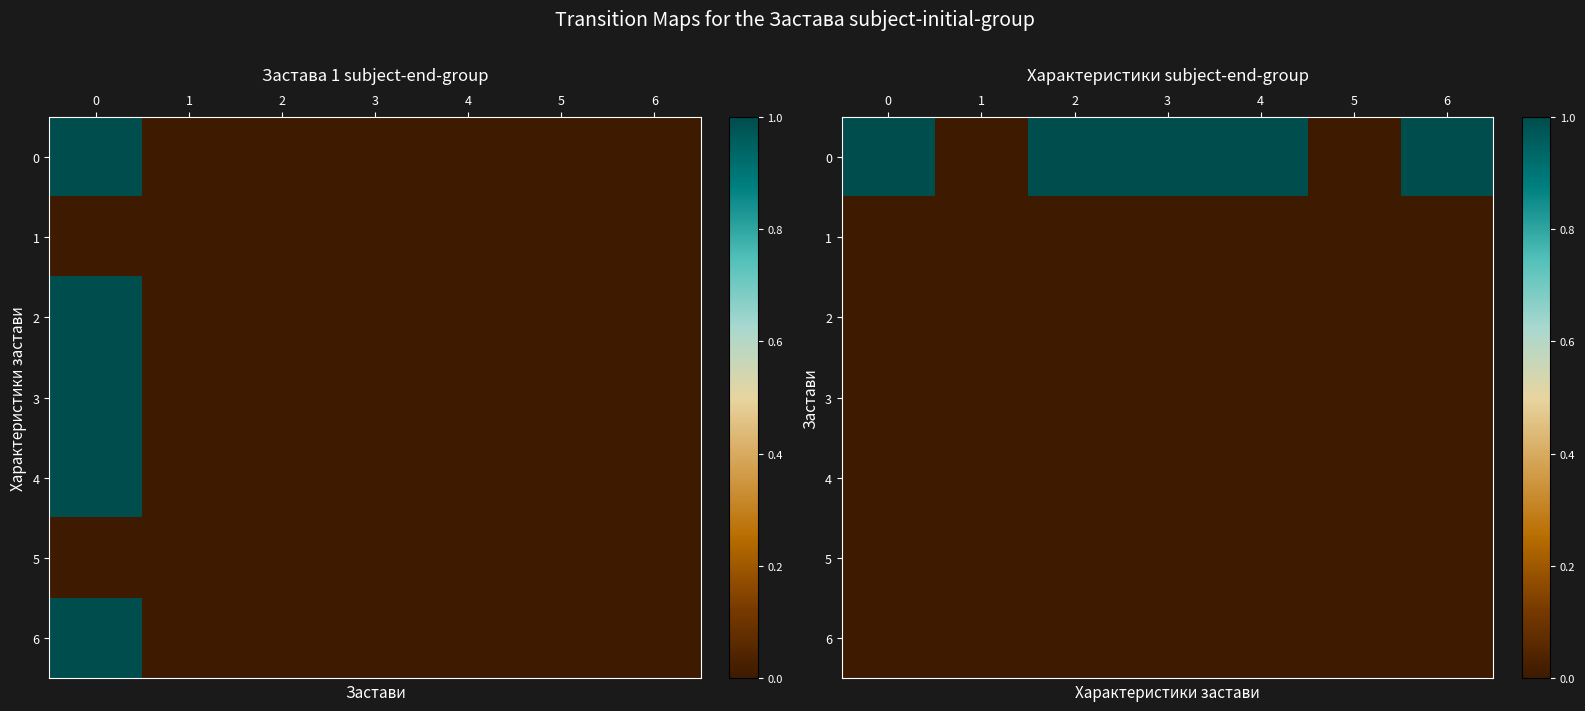

What is the difference between the highest and lowest values at 3?

1